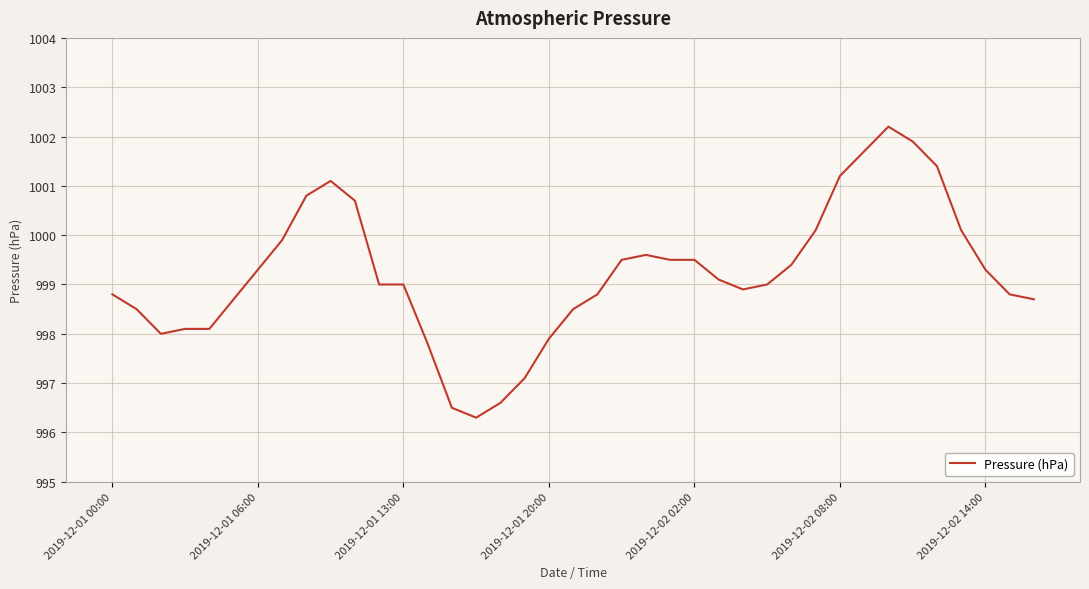

What is the difference between the maximum and minimum values?

5.9